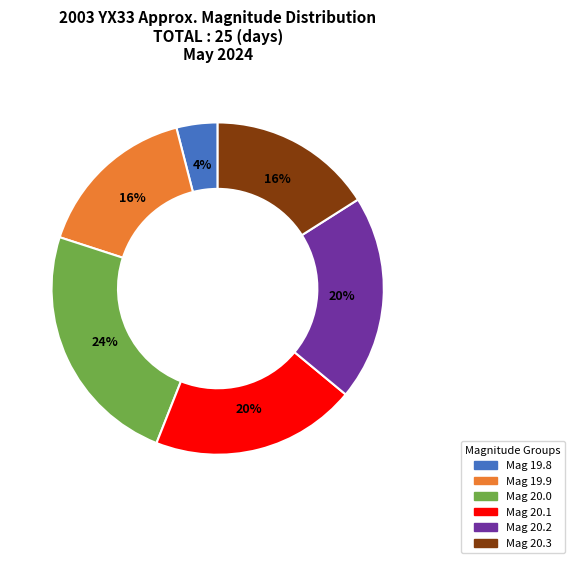

To the nearest percent, what is the average slice percentage?

17%